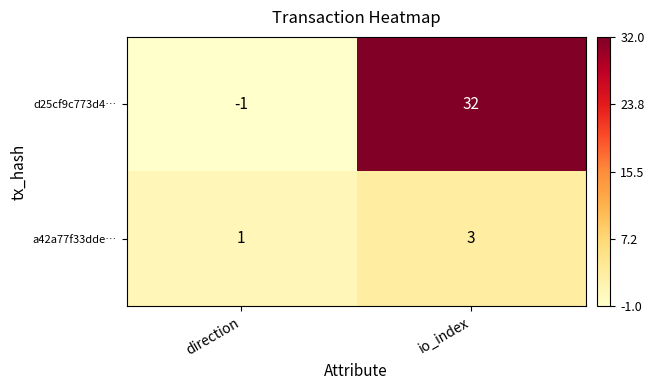

Where is d25cf9c773d4… nearest to the value 15?

direction